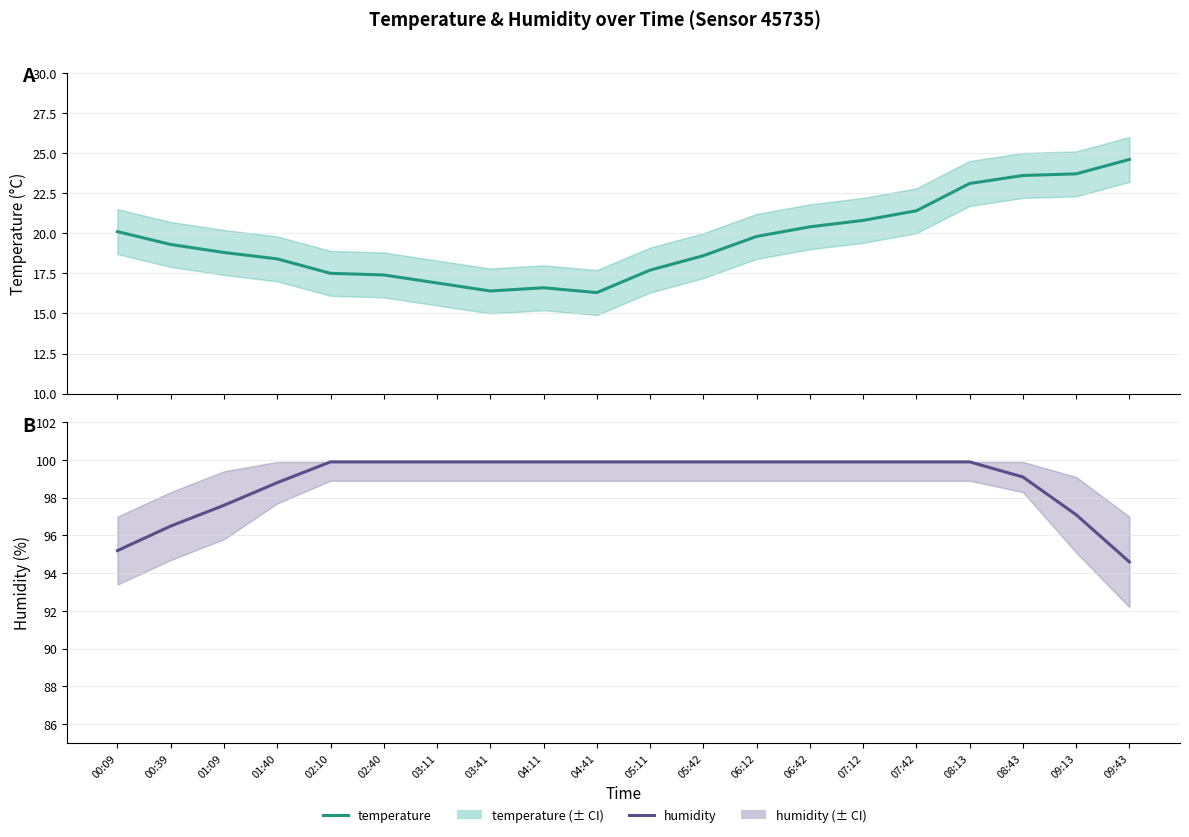

At 00:39, list the series in order from largest to smallest.

humidity, temperature